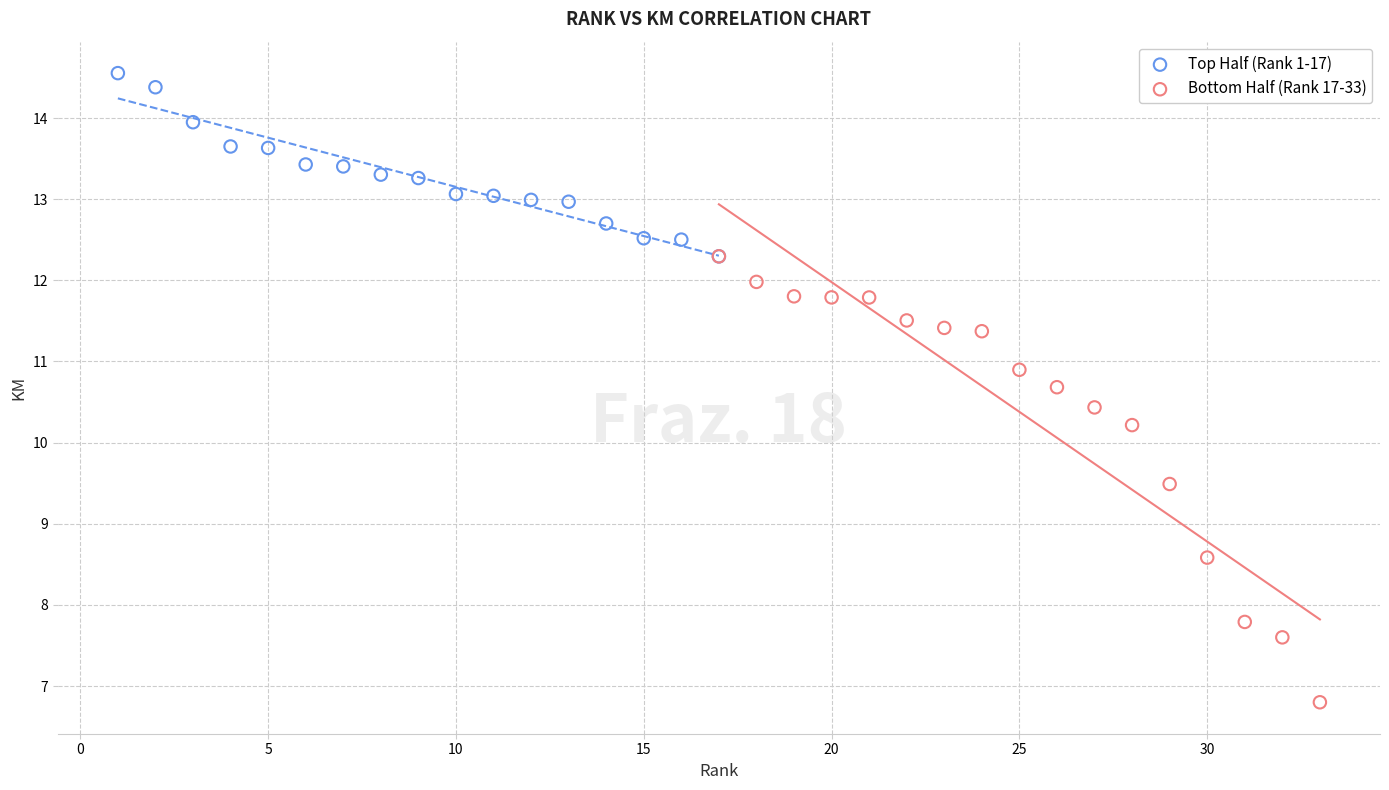

Which series has the widest spread of Y values?

Bottom Half (Rank 17-33)